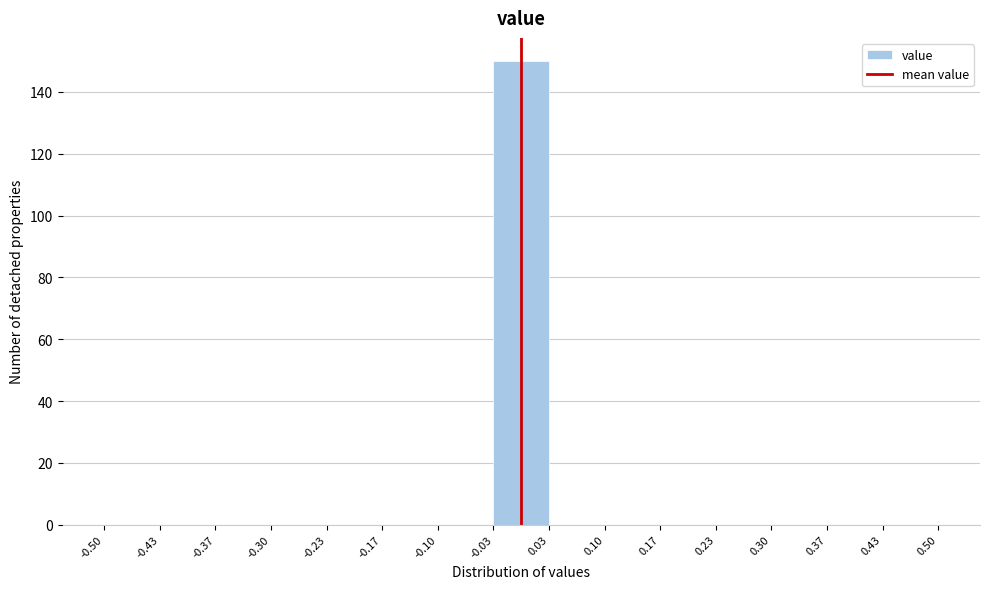

Reading left to right, transcribe this chart: for each bar, give the range it covers on the x-axis and its height. The values are not printed on the chart, so give them approximately, as read against the axis.

-0.50 to -0.43: 0
-0.43 to -0.37: 0
-0.37 to -0.30: 0
-0.30 to -0.23: 0
-0.23 to -0.17: 0
-0.17 to -0.10: 0
-0.10 to -0.03: 0
-0.03 to 0.03: 150
0.03 to 0.10: 0
0.10 to 0.17: 0
0.17 to 0.23: 0
0.23 to 0.30: 0
0.30 to 0.37: 0
0.37 to 0.43: 0
0.43 to 0.50: 0